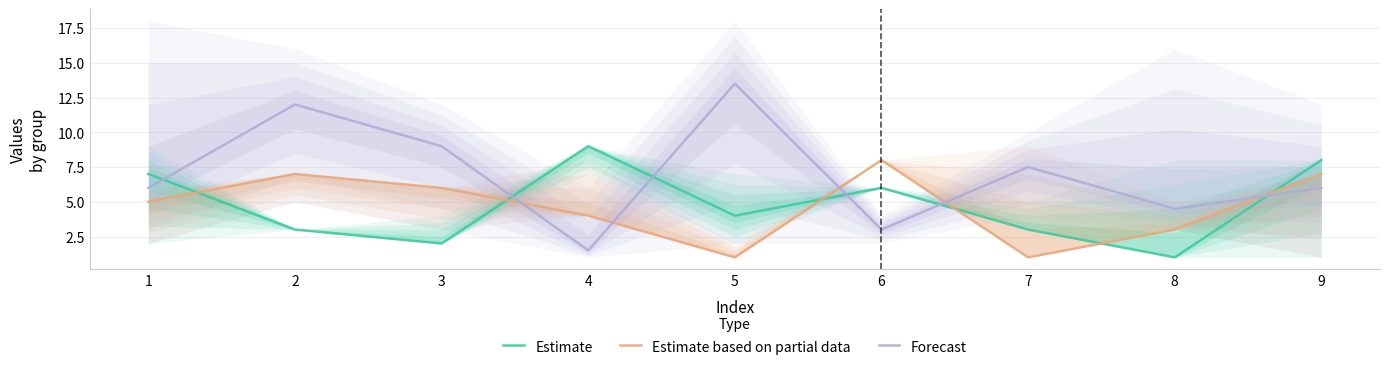

The Estimate series shows 2.3 at 6. True or false?

False